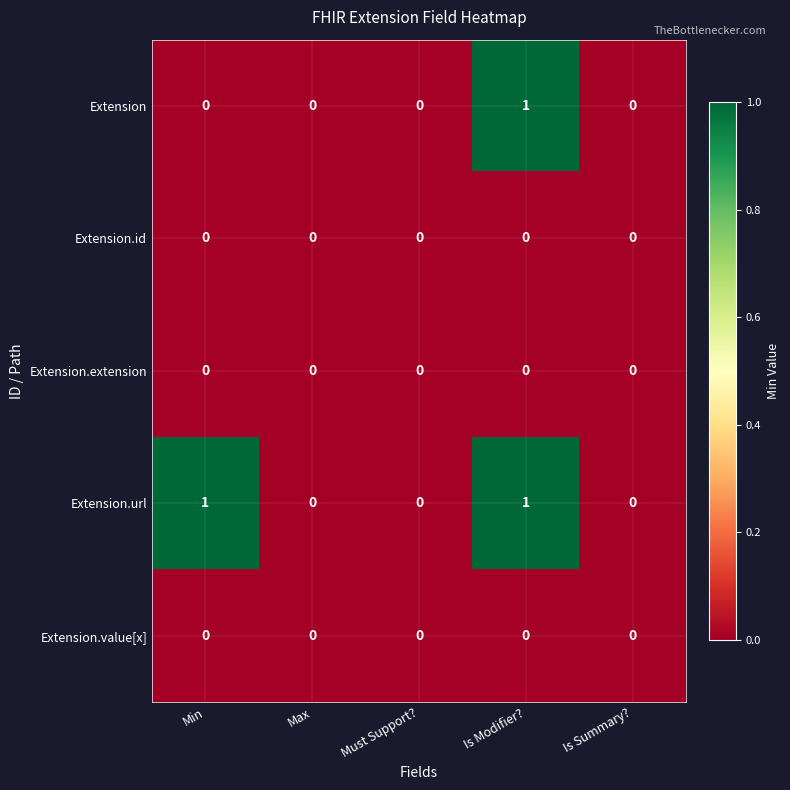

Between Min and Max, which series saw the biggest shift?

Extension.url